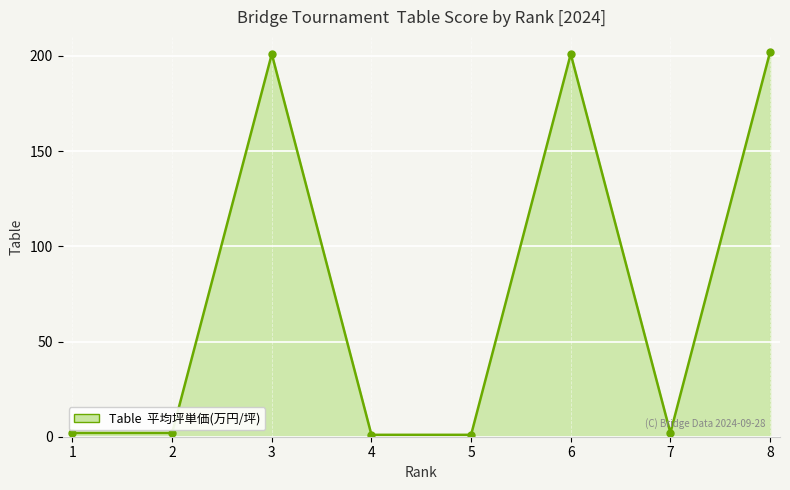

Reading right to left, extract all data points from this chart.

8=202	7=2	6=201	5=1	4=1	3=201	2=2	1=2